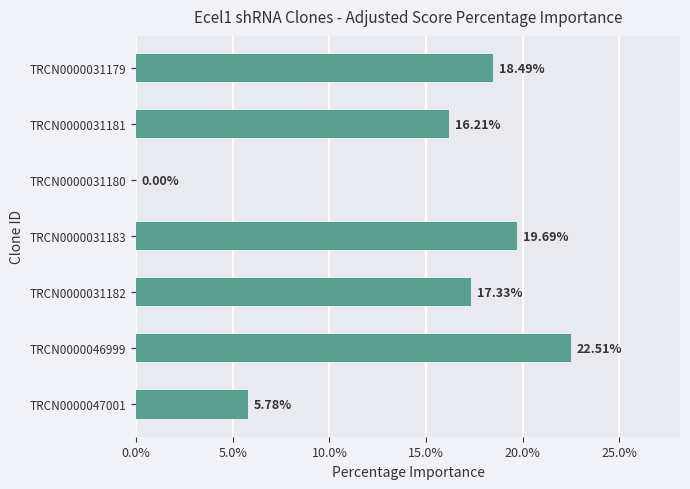

At which category does the chart reach its peak across all series?

TRCN0000046999